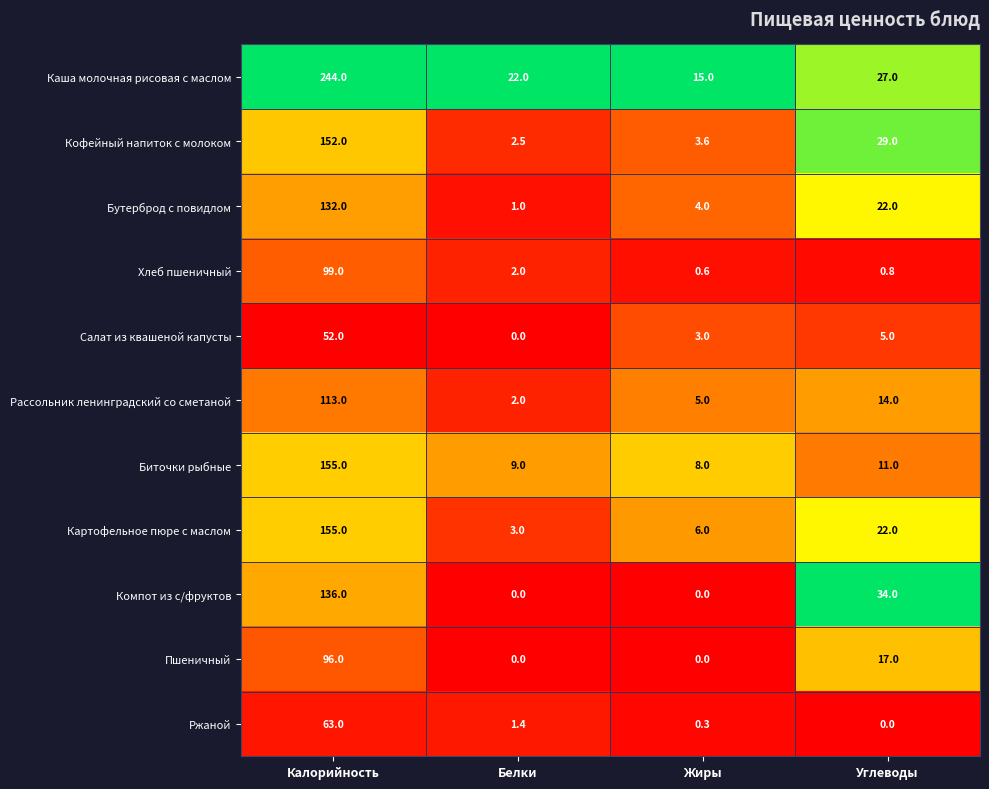

Which series has the widest spread of values?

Каша молочная рисовая с маслом